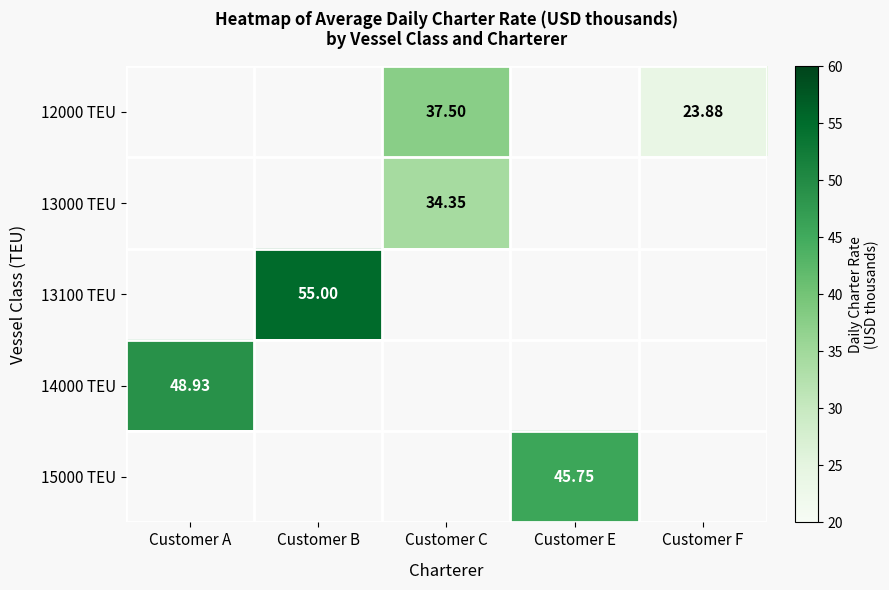

True or false: 14000 TEU has a value of 0.0 at Customer B.

True